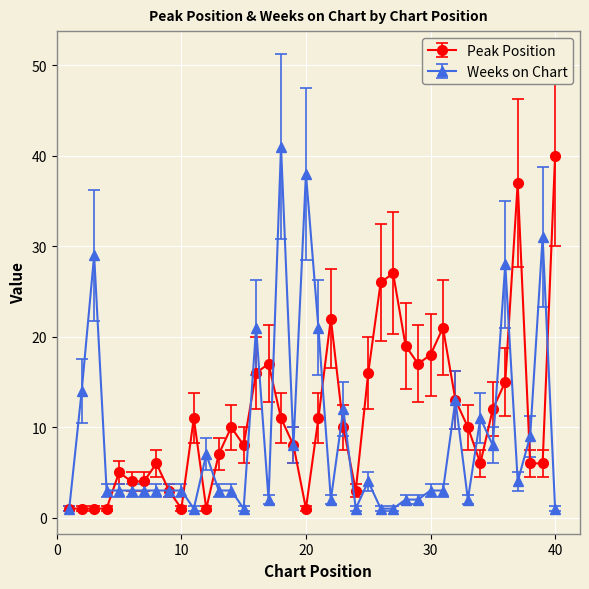

Does the chart have visible grid lines?

Yes